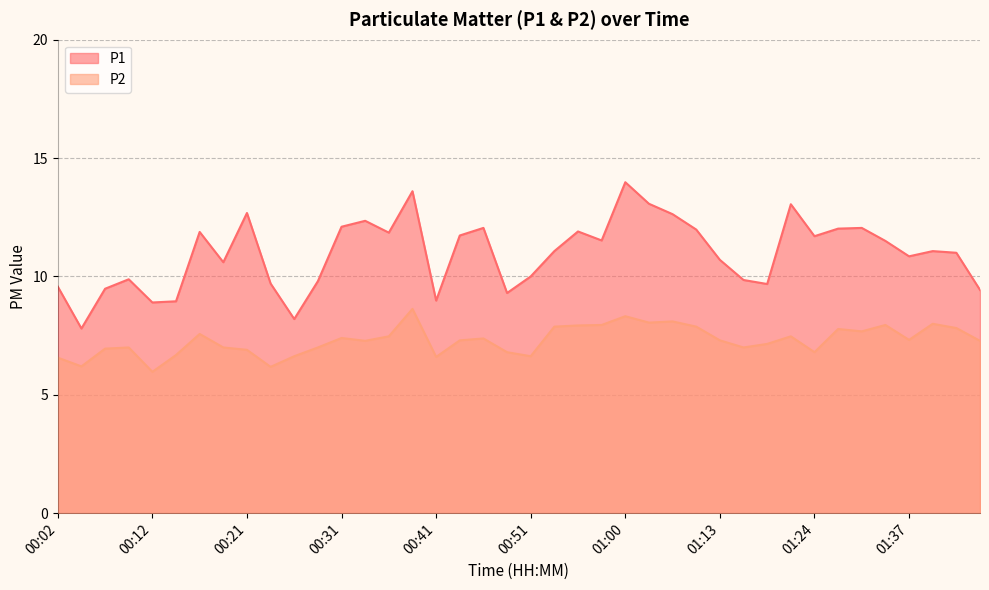

Reading left to right, transcribe all the data shown in this chart.

P1: 00:02=9.6	00:04=7.8	00:07=9.5	00:09=9.9	00:12=8.9	00:14=8.9	00:16=11.9	00:19=10.6	00:21=12.7	00:24=9.7	00:26=8.2	00:29=9.8	00:31=12.1	00:34=12.3	00:36=11.8	00:38=13.6	00:41=9.0	00:43=11.7	00:46=12.1	00:48=9.3	00:51=10.0	00:53=11.1	00:55=11.9	00:58=11.5	01:00=14.0	01:03=13.1	01:05=12.6	01:08=12.0	01:13=10.7	01:16=9.8	01:18=9.7	01:21=13.1	01:24=11.7	01:29=12.0	01:32=12.1	01:35=11.5	01:37=10.8	01:39=11.1	01:42=11.0	01:44=9.4
P2: 00:02=6.6	00:04=6.2	00:07=7.0	00:09=7.0	00:12=6.0	00:14=6.7	00:16=7.6	00:19=7.0	00:21=6.9	00:24=6.2	00:26=6.6	00:29=7.0	00:31=7.4	00:34=7.3	00:36=7.5	00:38=8.6	00:41=6.6	00:43=7.3	00:46=7.4	00:48=6.8	00:51=6.6	00:53=7.9	00:55=7.9	00:58=8.0	01:00=8.3	01:03=8.1	01:05=8.1	01:08=7.9	01:13=7.3	01:16=7.0	01:18=7.2	01:21=7.5	01:24=6.8	01:29=7.8	01:32=7.7	01:35=8.0	01:37=7.3	01:39=8.0	01:42=7.8	01:44=7.3